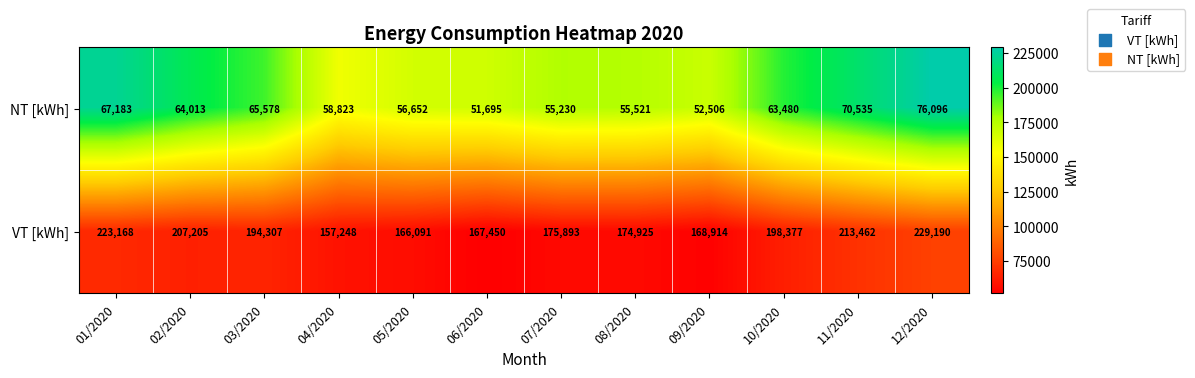

What is the spread (max minus min) of values at 04/2020?

98425